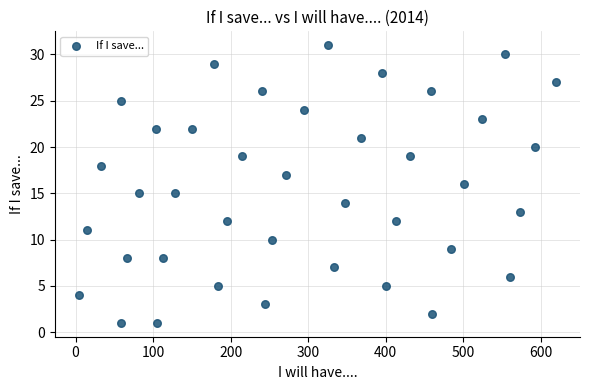

What is the range of Y values (max minus min)?

30